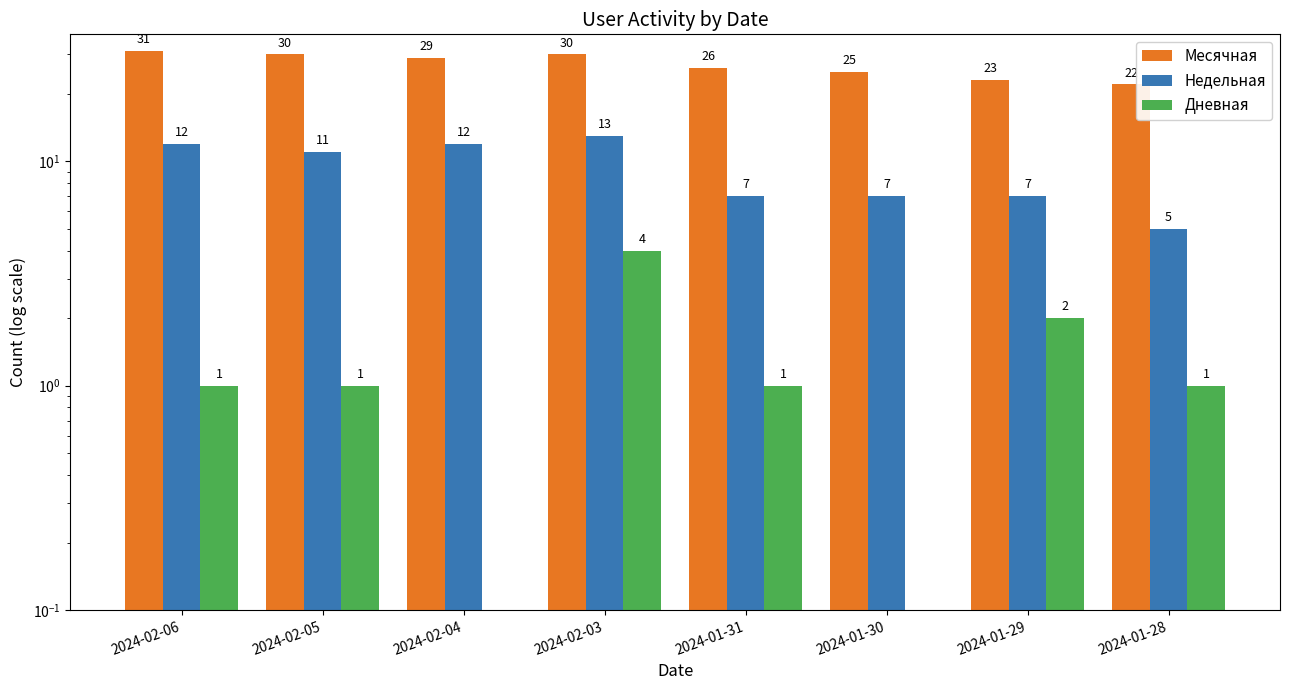

Which category has the highest value in the Месячная series?

2024-02-06